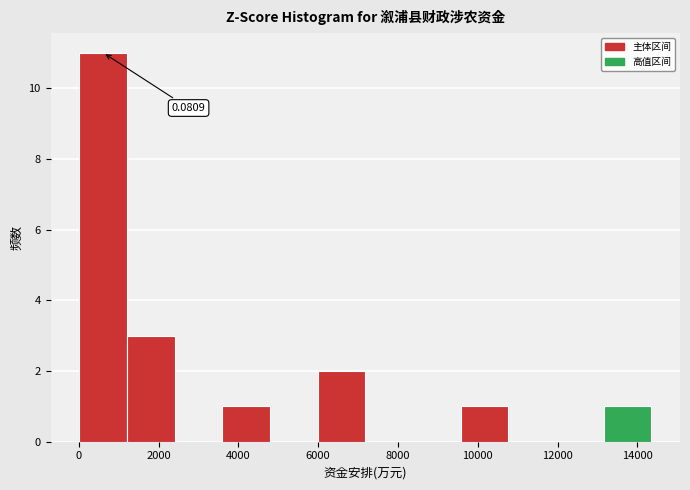

Over which range of the x-axis is the bar tallest?

0 to 1200